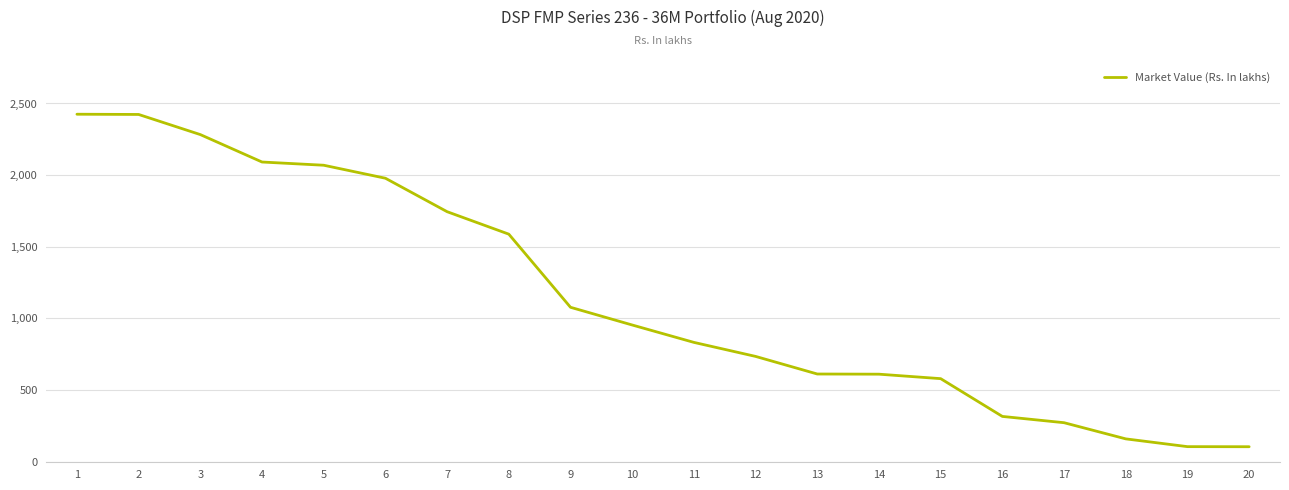

True or false: the data shows 272.0 at 17.

True